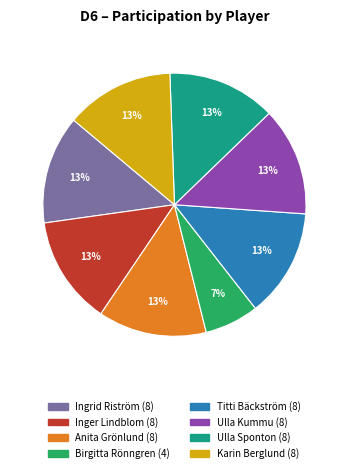

How many slices are in this pie chart?

8